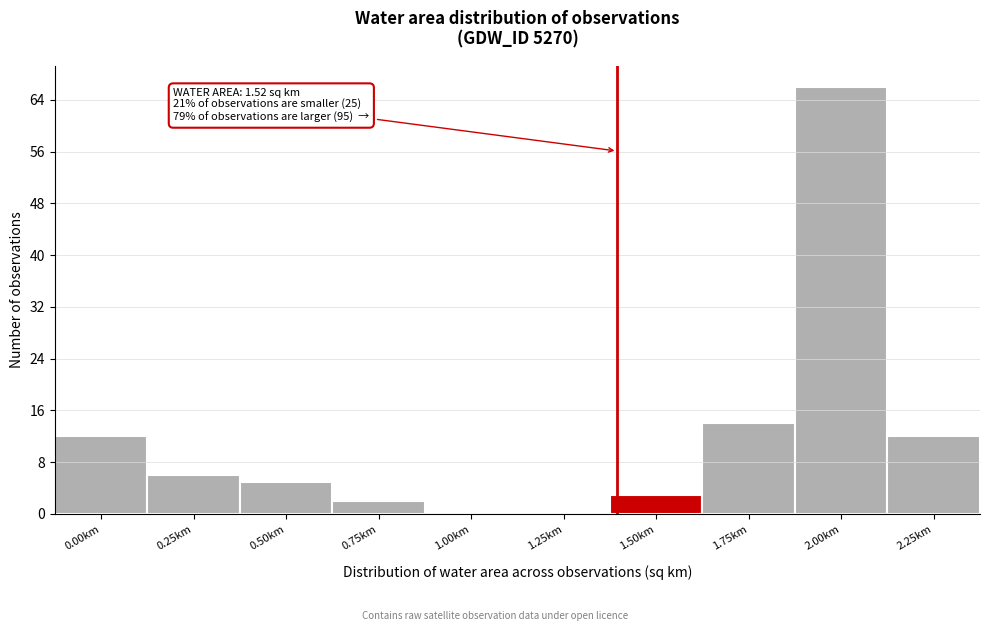

Reading left to right, extract all data points from this chart.

0.00km=12	0.25km=6	0.50km=5	0.75km=2	1.00km=0	1.25km=0	1.50km=3	1.75km=14	2.00km=66	2.25km=12